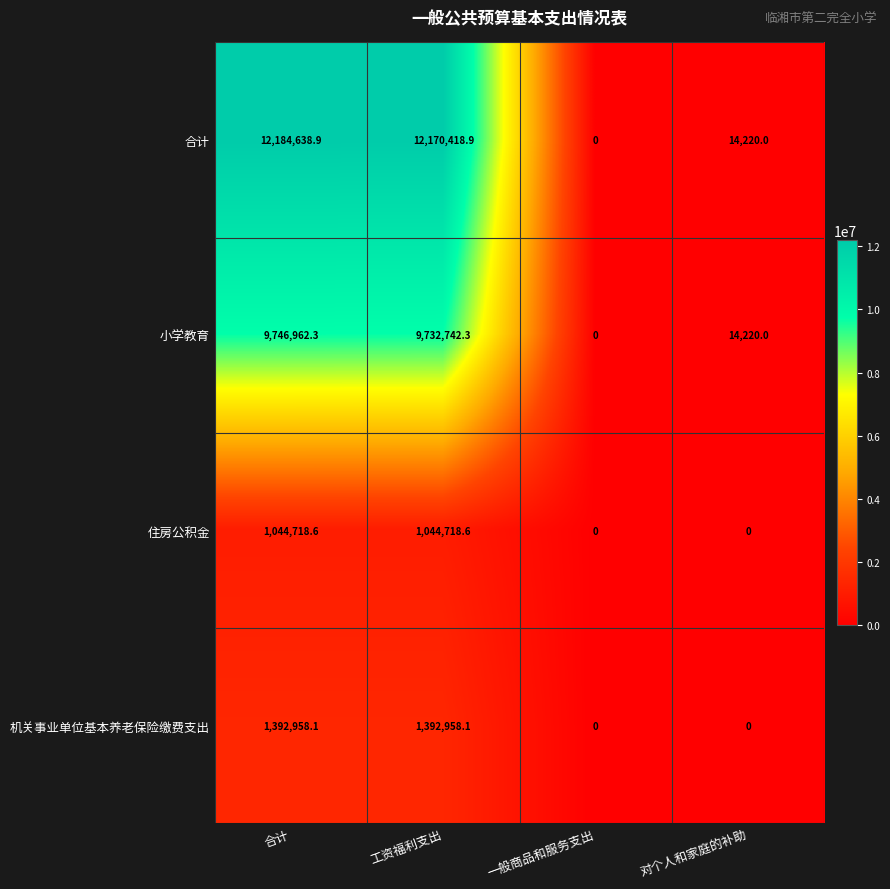

Reading left to right, extract all data points from this chart.

合计: 合计=12184638.9	工资福利支出=12170418.9	一般商品和服务支出=0.0	对个人和家庭的补助=14220.0
小学教育: 合计=9746962.3	工资福利支出=9732742.3	一般商品和服务支出=0.0	对个人和家庭的补助=14220.0
住房公积金: 合计=1044718.6	工资福利支出=1044718.6	一般商品和服务支出=0.0	对个人和家庭的补助=0.0
机关事业单位基本养老保险缴费支出: 合计=1392958.1	工资福利支出=1392958.1	一般商品和服务支出=0.0	对个人和家庭的补助=0.0